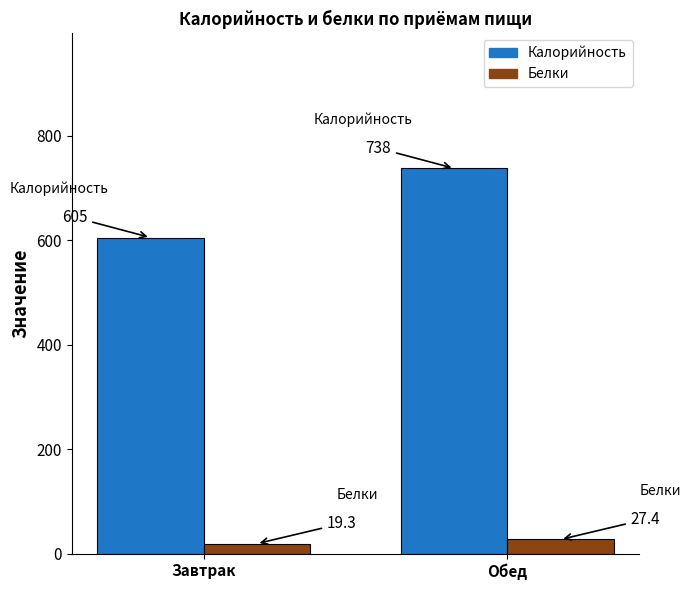

What is the difference between the Калорийность values at Завтрак and Обед?

132.4